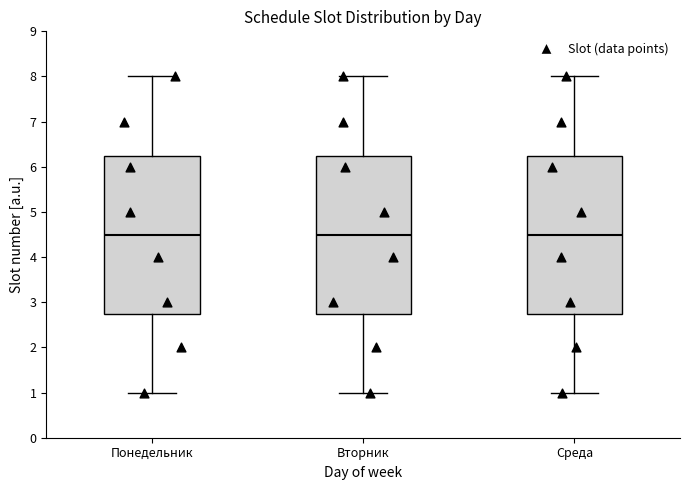

Where is the upper edge of the box for Понедельник on the y-axis? The values are not printed on the chart, so give them approximately, as read against the axis.

6.3